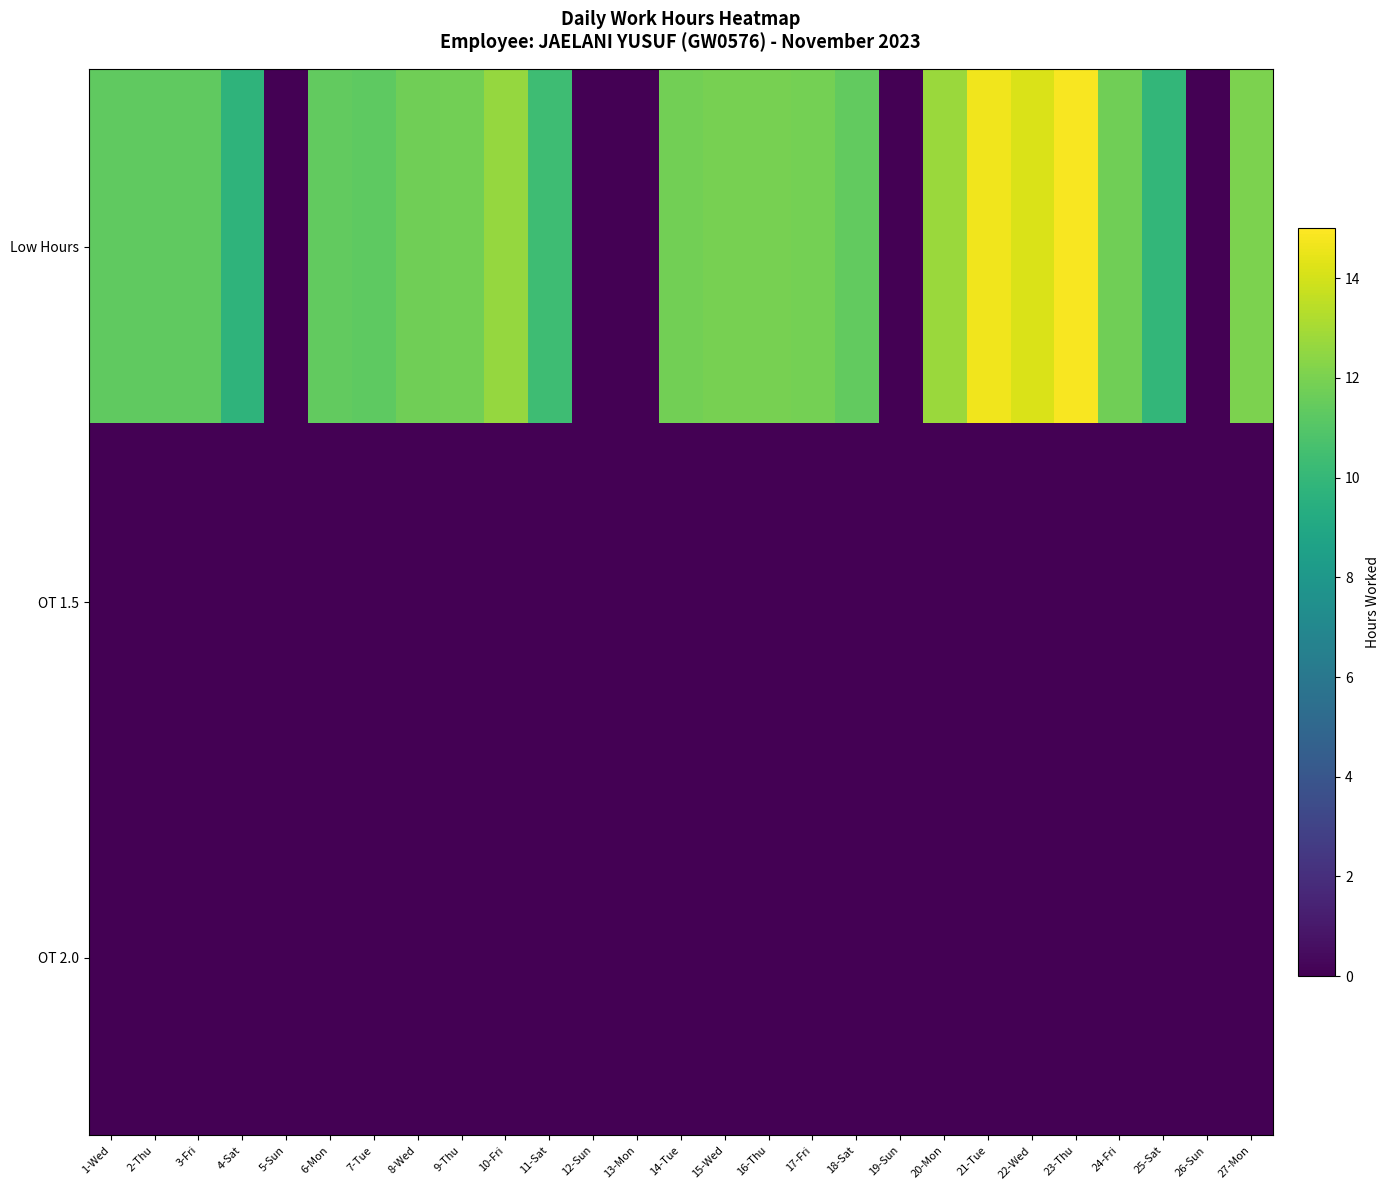

Reading left to right, what are all the values shown in this chart?

Low Hours: 1-Wed=11.4	2-Thu=11.3	3-Fri=11.3	4-Sat=9.8	5-Sun=0.0	6-Mon=11.4	7-Tue=11.3	8-Wed=11.7	9-Thu=11.8	10-Fri=12.6	11-Sat=10.3	12-Sun=0.0	13-Mon=0.0	14-Tue=11.8	15-Wed=11.9	16-Thu=11.9	17-Fri=11.9	18-Sat=11.4	19-Sun=0.0	20-Mon=12.8	21-Tue=14.7	22-Wed=14.2	23-Thu=14.8	24-Fri=11.8	25-Sat=10.0	26-Sun=0.0	27-Mon=12.1
OT 1.5: 1-Wed=0.0	2-Thu=0.0	3-Fri=0.0	4-Sat=0.0	5-Sun=0.0	6-Mon=0.0	7-Tue=0.0	8-Wed=0.0	9-Thu=0.0	10-Fri=0.0	11-Sat=0.0	12-Sun=0.0	13-Mon=0.0	14-Tue=0.0	15-Wed=0.0	16-Thu=0.0	17-Fri=0.0	18-Sat=0.0	19-Sun=0.0	20-Mon=0.0	21-Tue=0.0	22-Wed=0.0	23-Thu=0.0	24-Fri=0.0	25-Sat=0.0	26-Sun=0.0	27-Mon=0.0
OT 2.0: 1-Wed=0.0	2-Thu=0.0	3-Fri=0.0	4-Sat=0.0	5-Sun=0.0	6-Mon=0.0	7-Tue=0.0	8-Wed=0.0	9-Thu=0.0	10-Fri=0.0	11-Sat=0.0	12-Sun=0.0	13-Mon=0.0	14-Tue=0.0	15-Wed=0.0	16-Thu=0.0	17-Fri=0.0	18-Sat=0.0	19-Sun=0.0	20-Mon=0.0	21-Tue=0.0	22-Wed=0.0	23-Thu=0.0	24-Fri=0.0	25-Sat=0.0	26-Sun=0.0	27-Mon=0.0